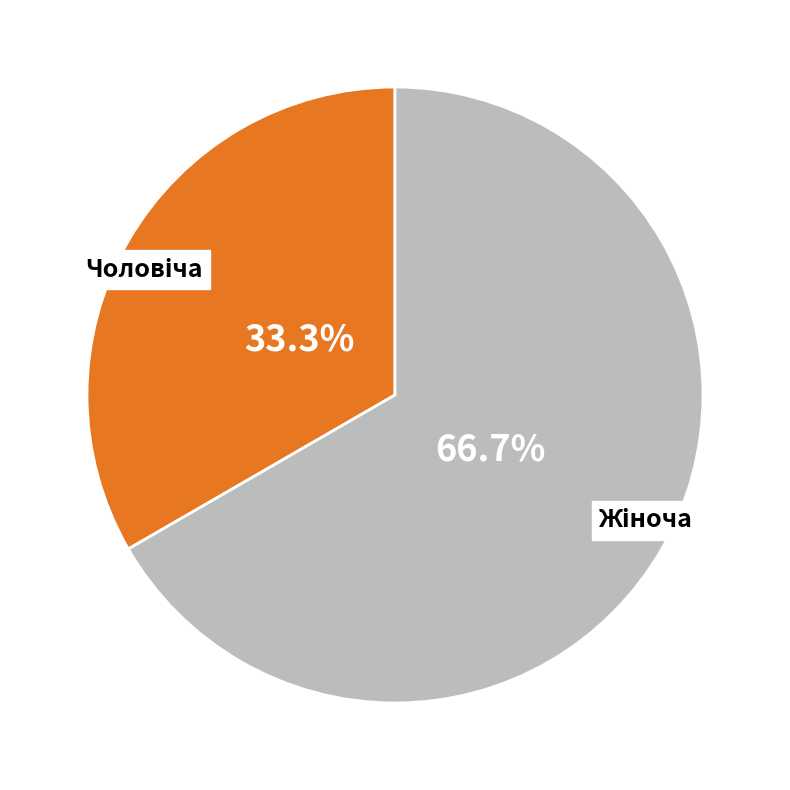

Is there a majority slice in this chart?

Yes